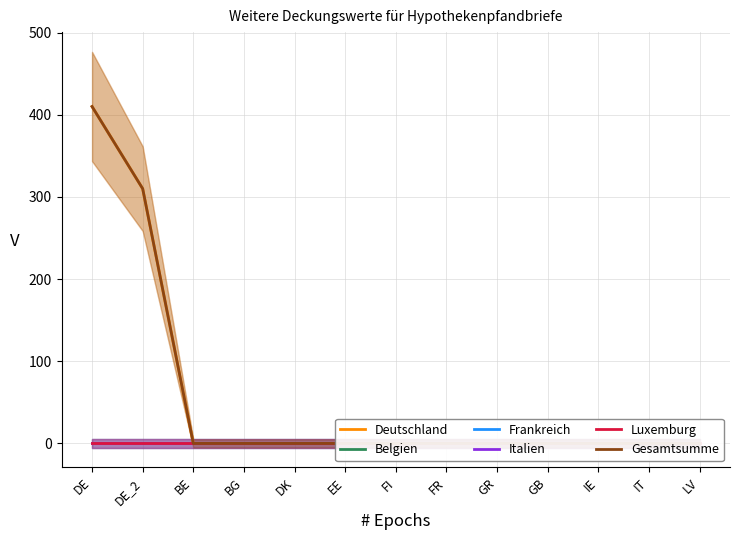

List the series in order of their peak value, lowest first.

Belgien, Frankreich, Italien, Luxemburg, Deutschland, Gesamtsumme